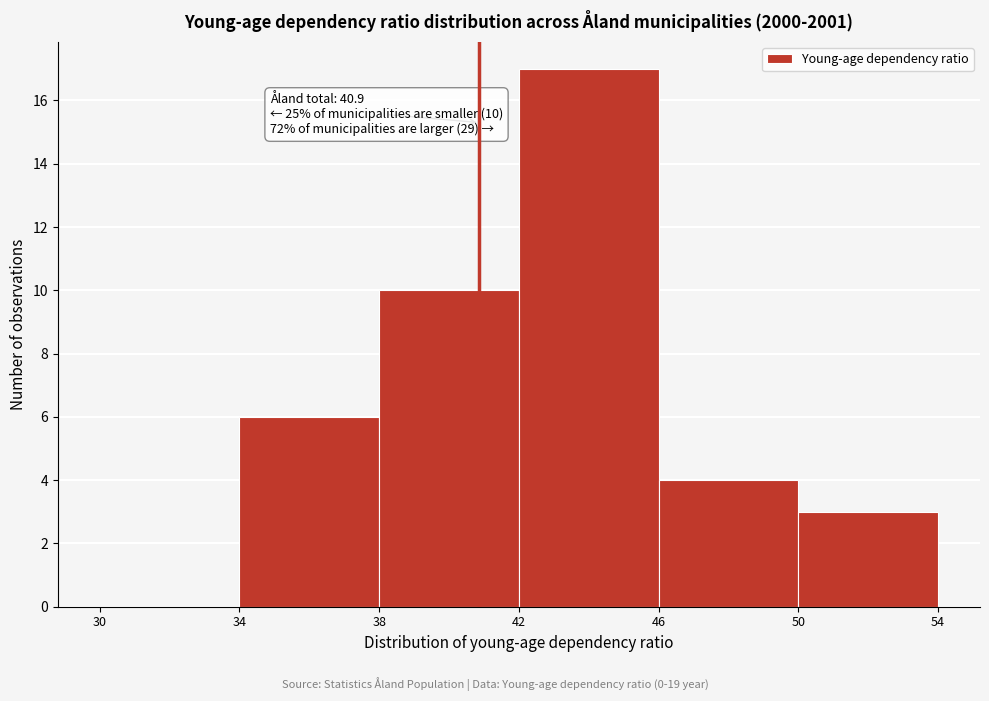

Over which range of the x-axis is the bar tallest?

42 to 46